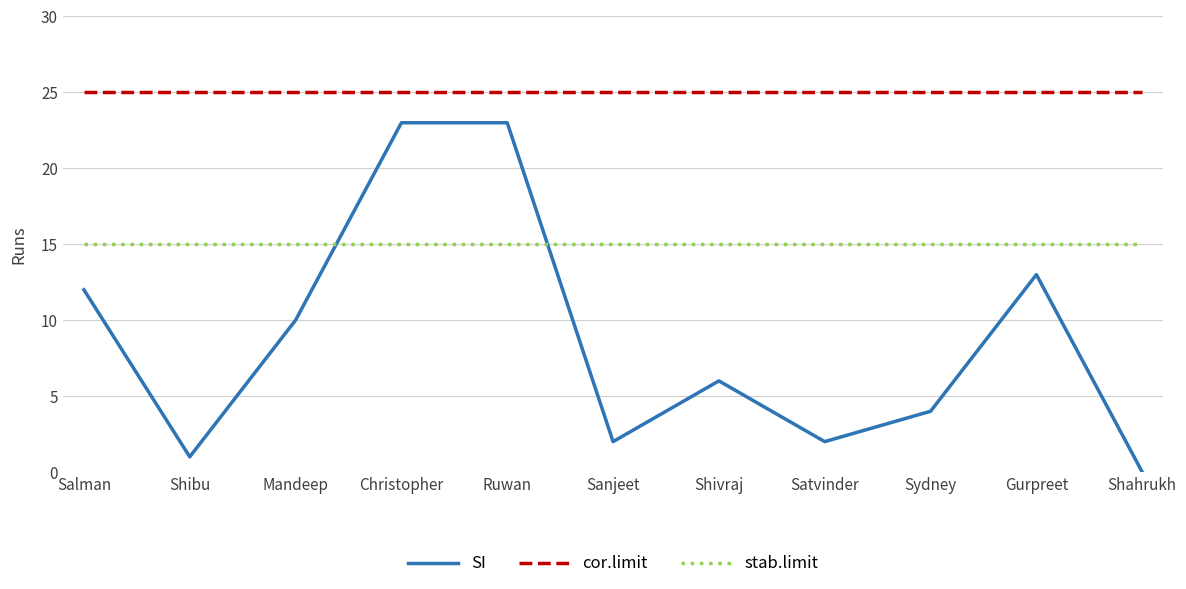

Count the number of categories in the chart.

11